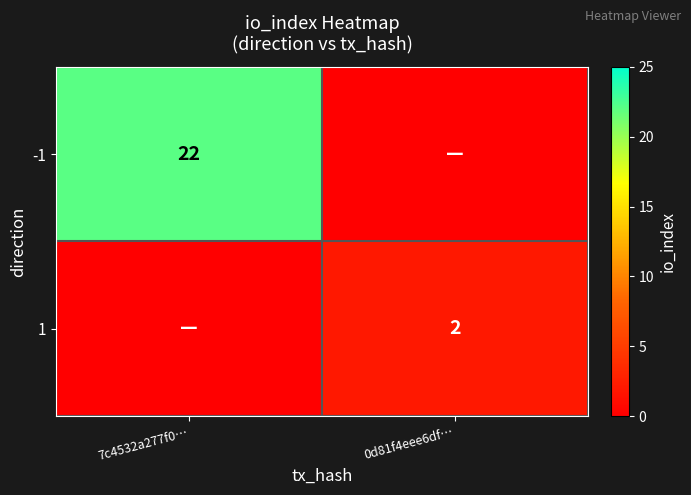

True or false: -1 has a value of 14 at 7c4532a277f0….

False